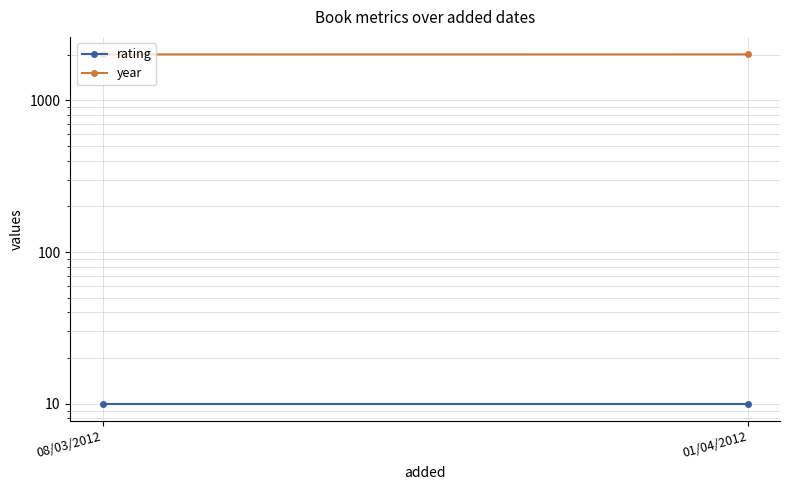

What is the label of the 1st point from the right?

01/04/2012